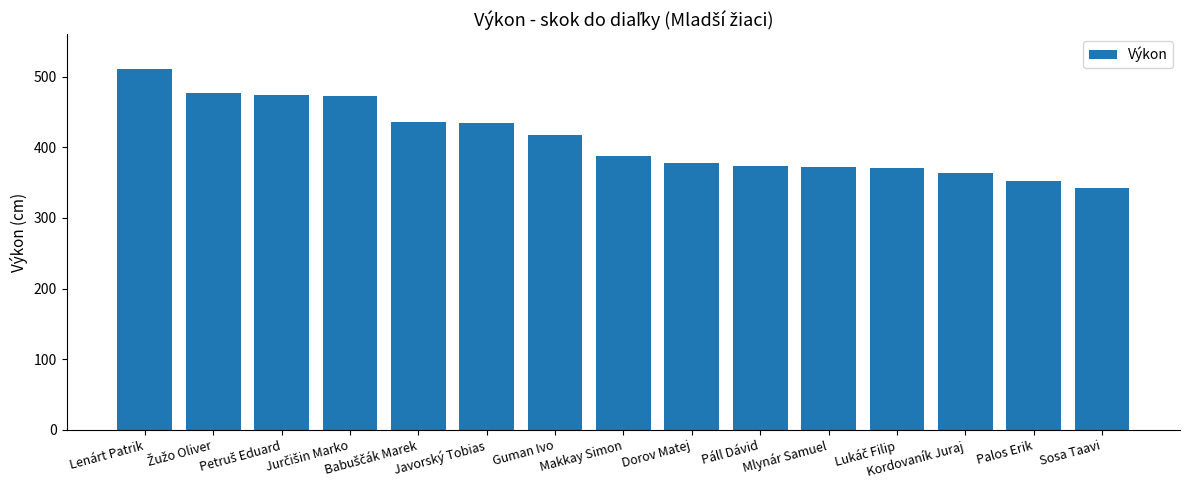

What is the value of the 15th bar from the left?

343